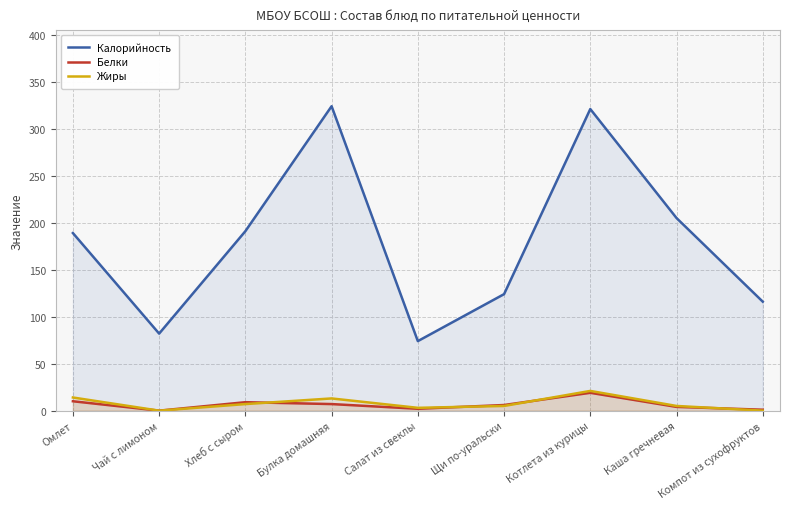

What are all the series names shown in the legend?

Калорийность, Белки, Жиры